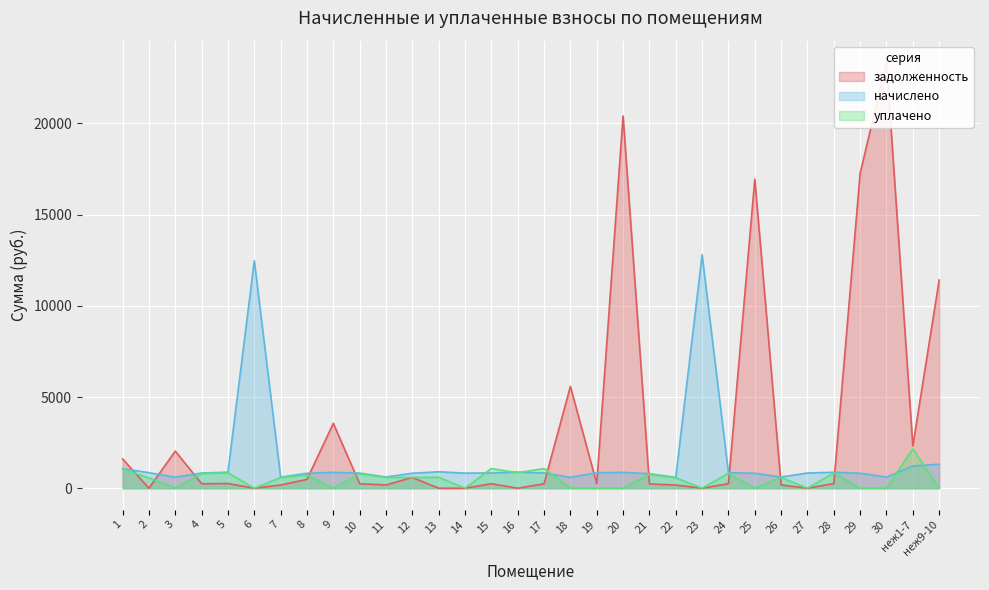

True or false: начислено has more than 1 points higher than both neighbors.

True